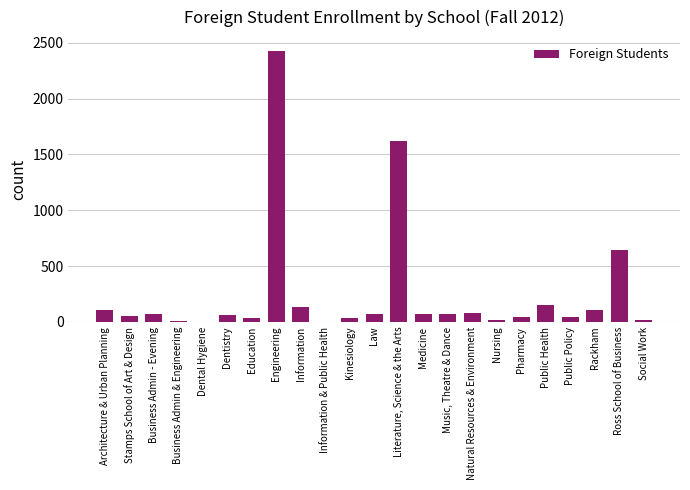

True or false: the data shows 61 at Dentistry.

True